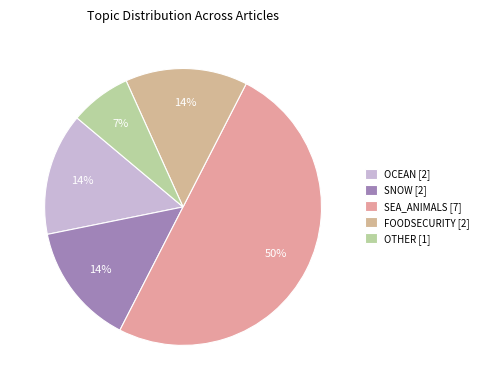

Count the number of slices in the pie.

5